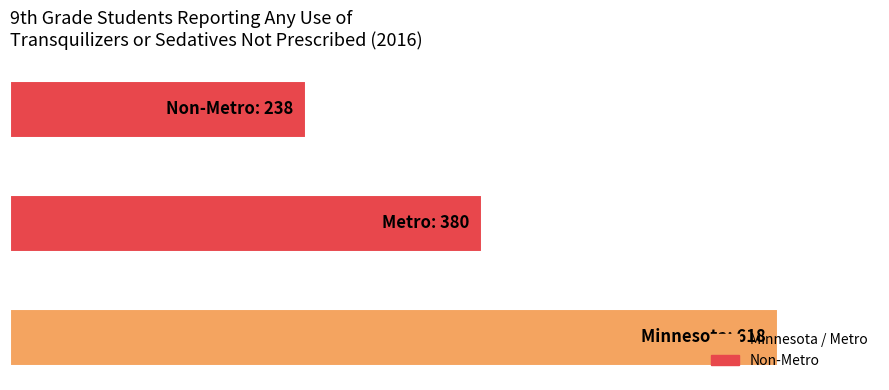

At which category does the chart reach its minimum across all series?

Non-Metro